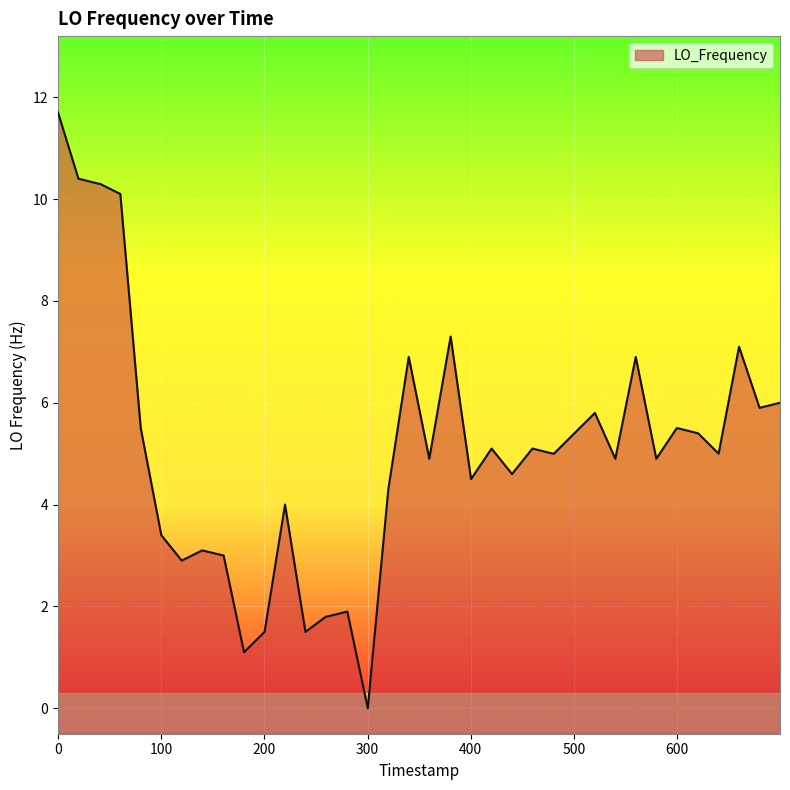

What is the difference between the maximum and minimum values?

11.7